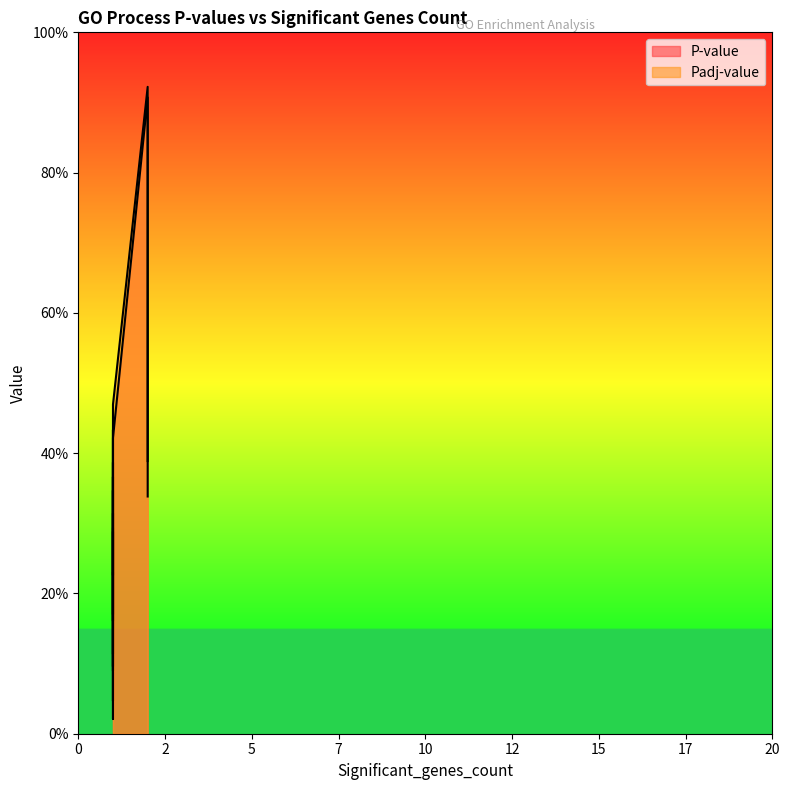

At 1, list the series in order from largest to smallest.

Padj-value, P-value